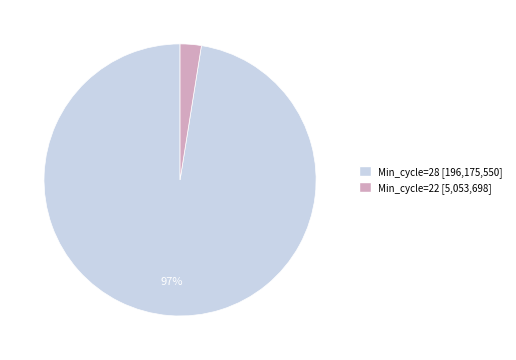

To the nearest percent, what is the average slice percentage?

50%